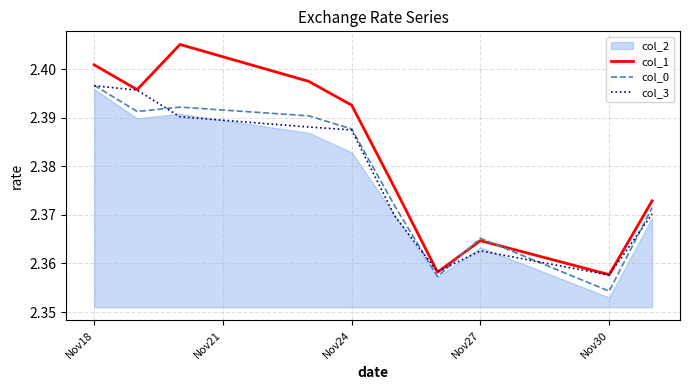

After their last crossing, which series has the higher values: col_0 or col_3?

col_0